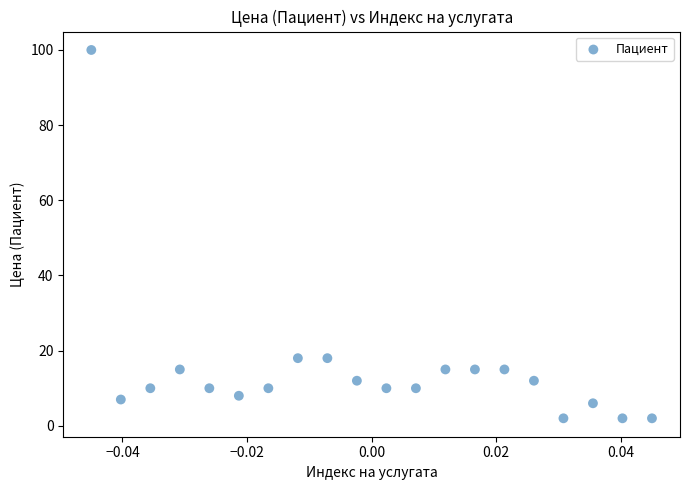

What is the range of Y values (max minus min)?

98